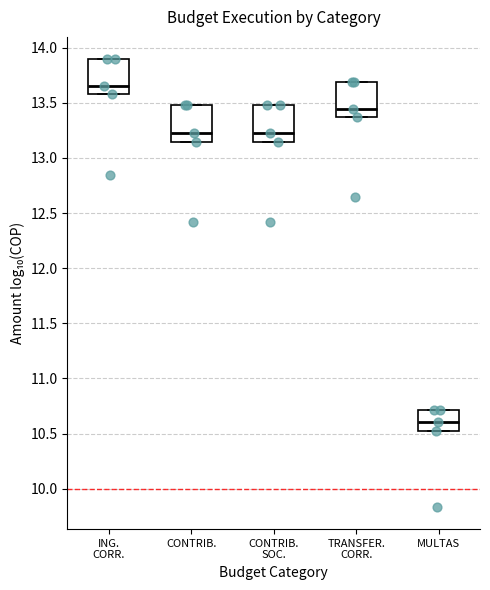

Which box's median line is the lowest?

MULTAS